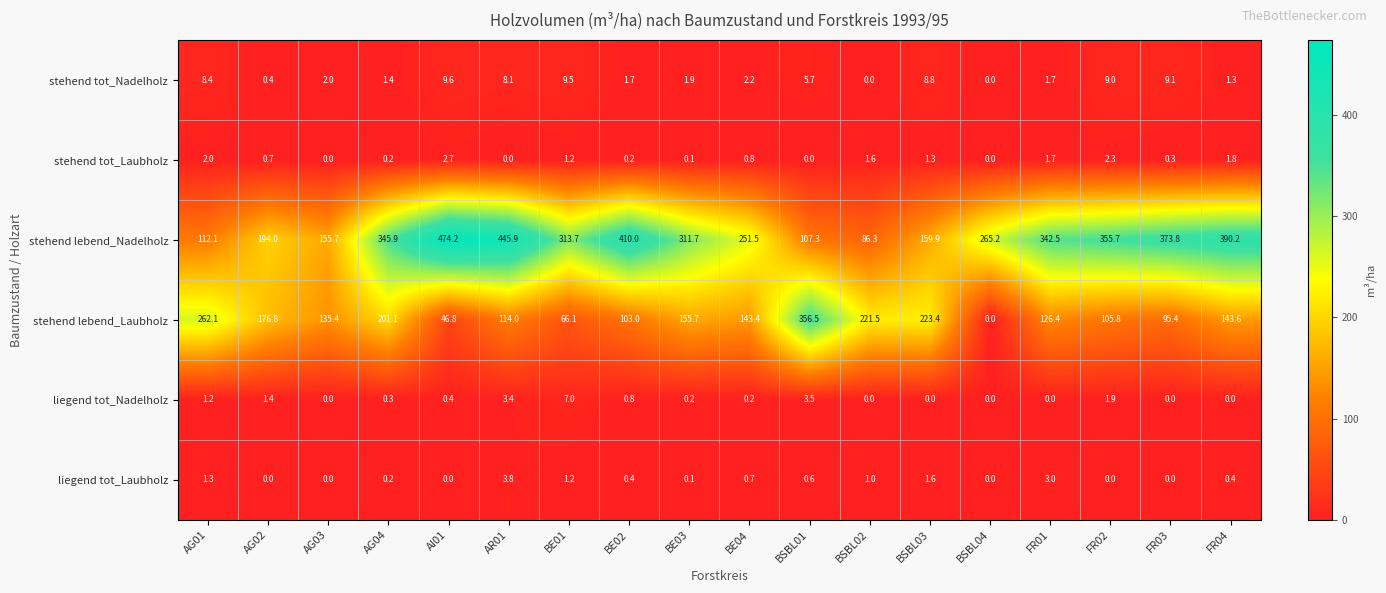

True or false: stehend tot_Nadelholz has a value of 8.8 at BSBL03.

True